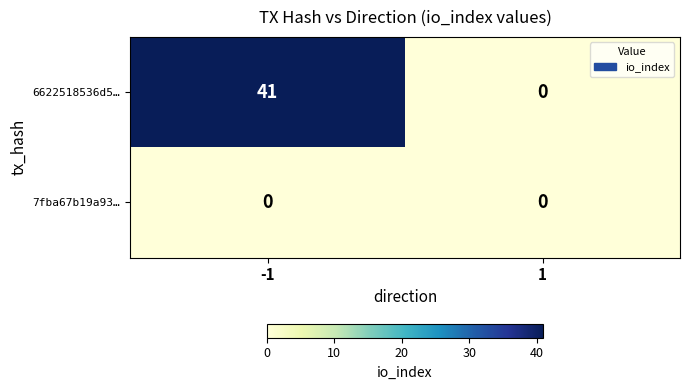

Which label corresponds to the largest value in the chart?

-1